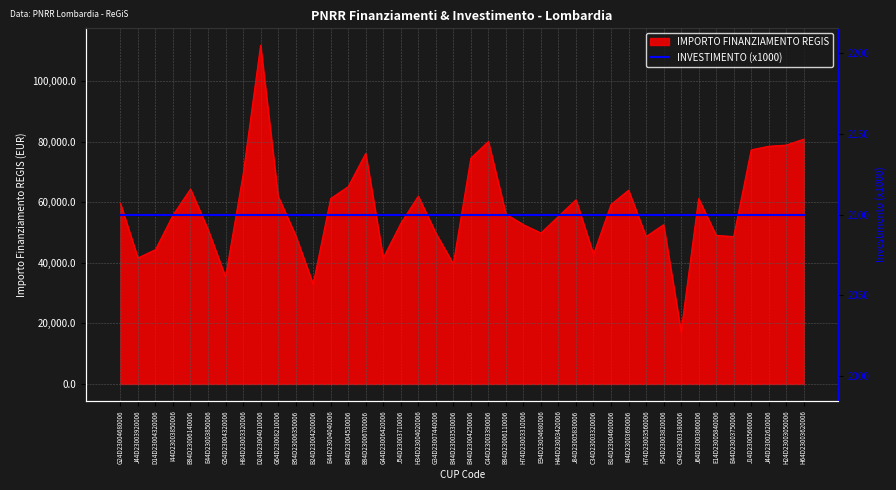

What value does the data have at B44D23004250006?

74632.7